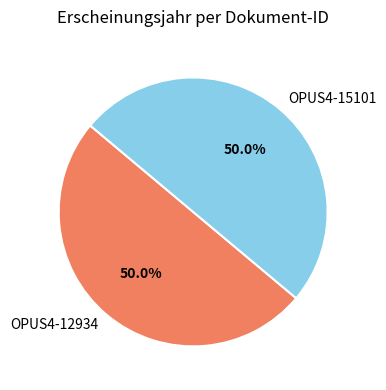

Count the number of slices in the pie.

2